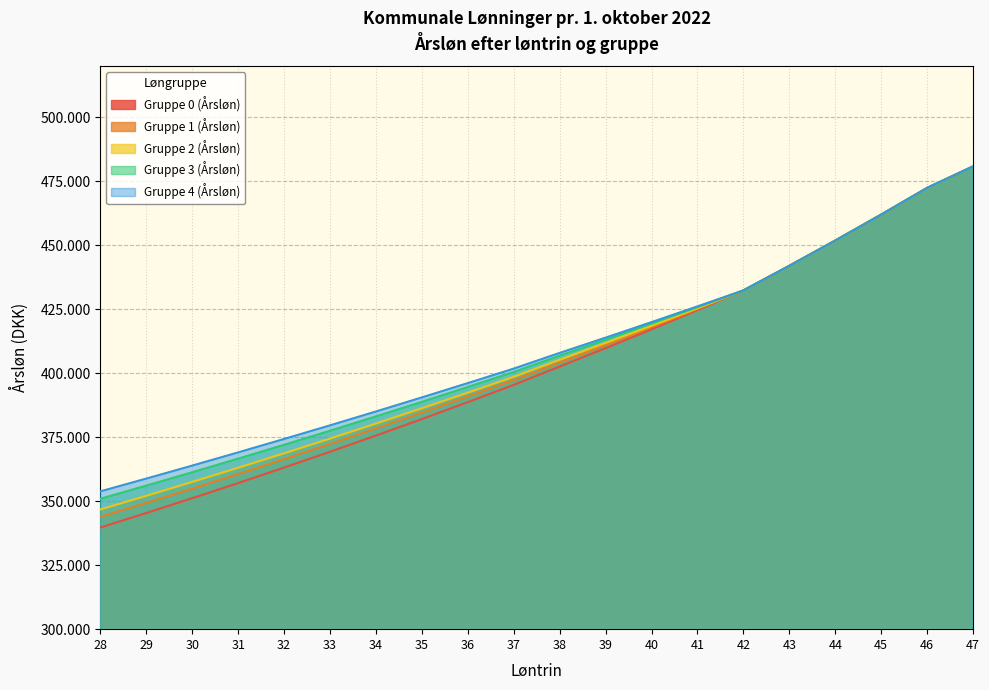

What is the total value across all series at 45?

2310135